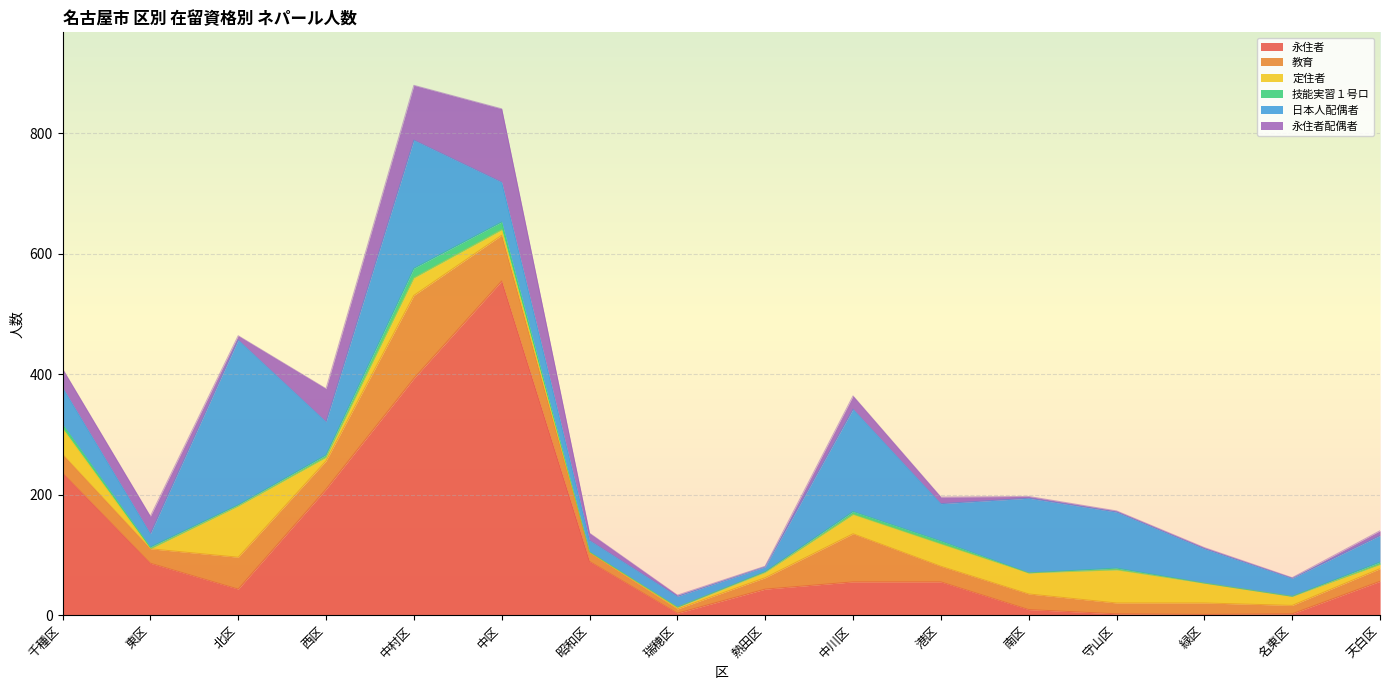

True or false: 定住者 and 永住者 cross at least once.

True